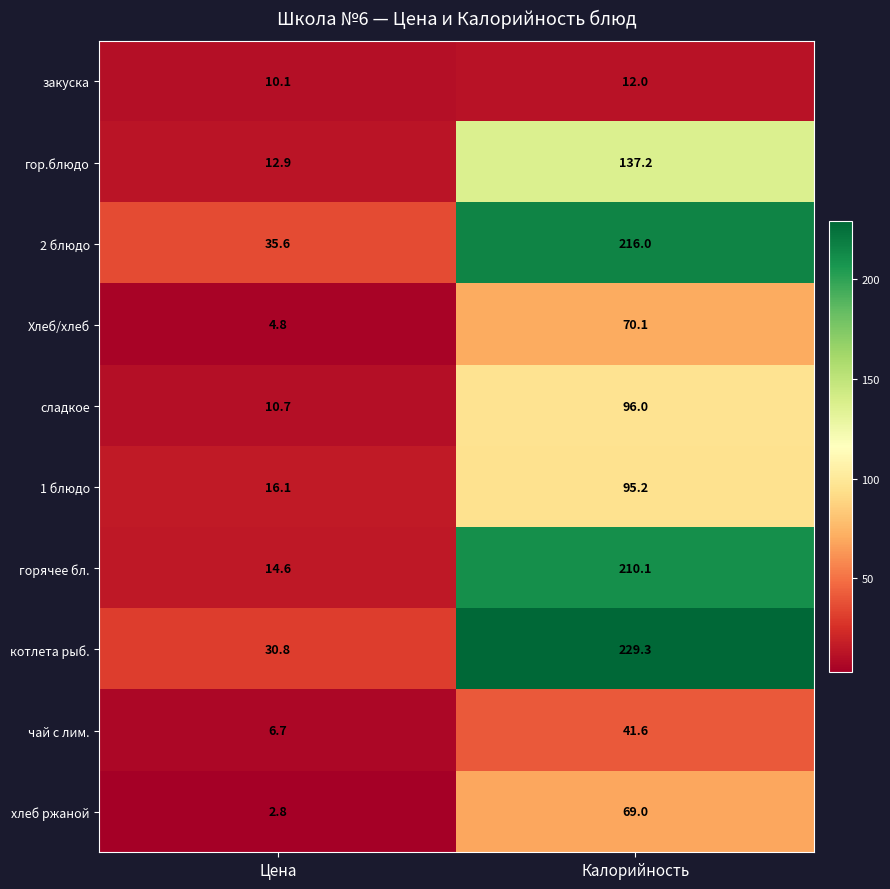

At Калорийность, list the series in order from smallest to largest.

закуска, чай с лим., хлеб ржаной, Хлеб/хлеб, 1 блюдо, сладкое, гор.блюдо, горячее бл., 2 блюдо, котлета рыб.